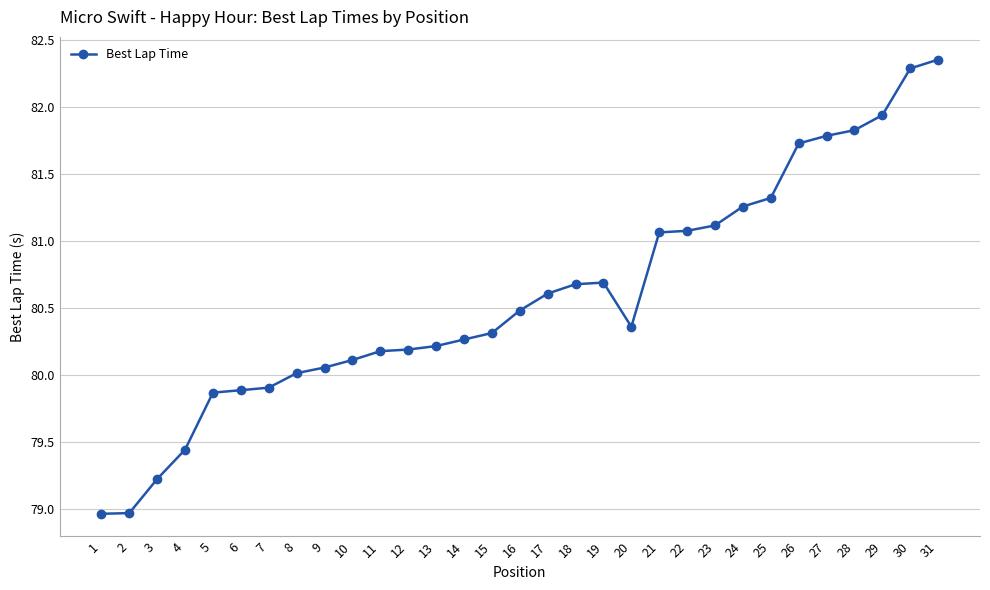

What is the average value?

80.6